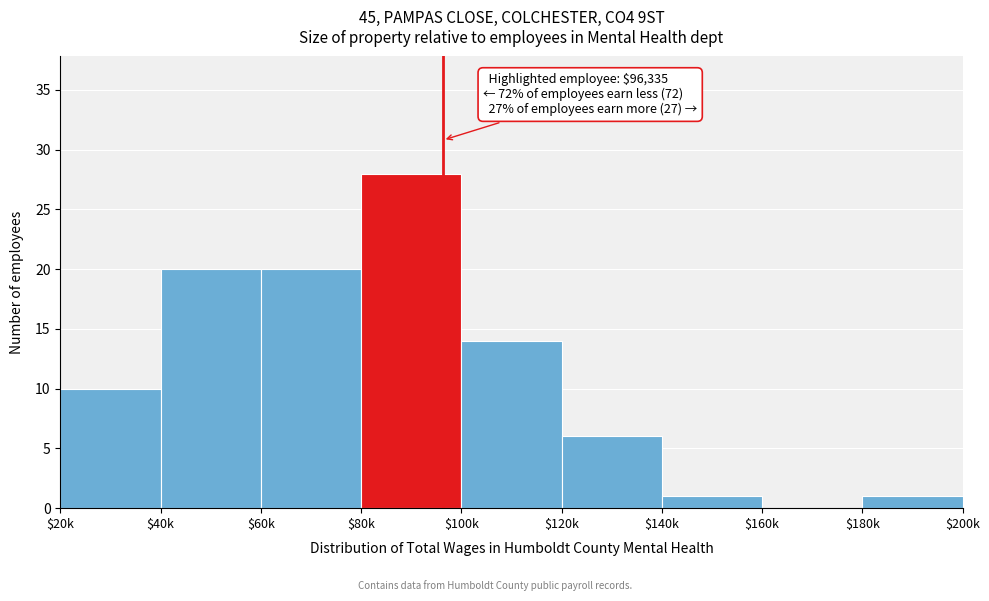

What is the sum of all values?

100